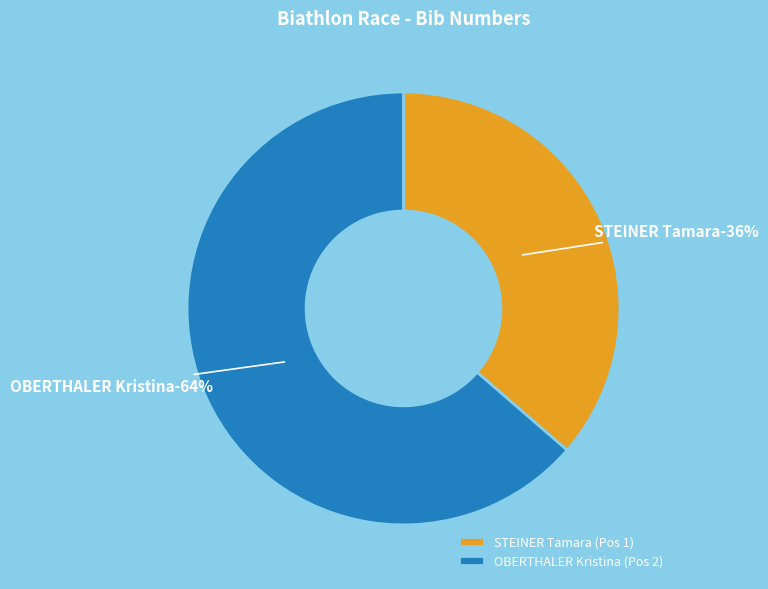

The STEINER Tamara (Pos 1) slice represents 44% of the pie. True or false?

False